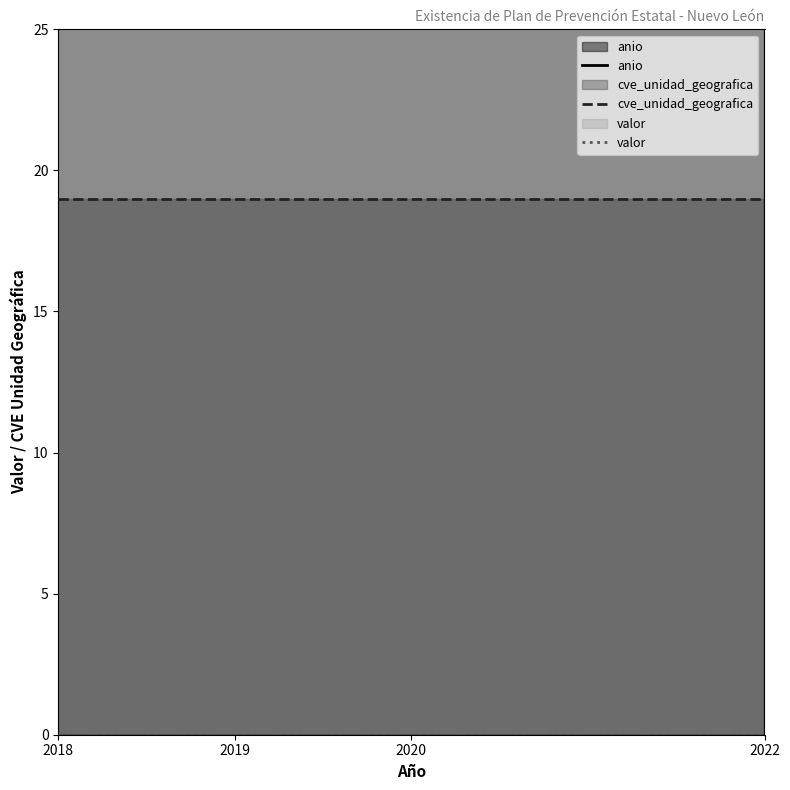

True or false: cve_unidad_geografica has a value of 8 at 2022.

False